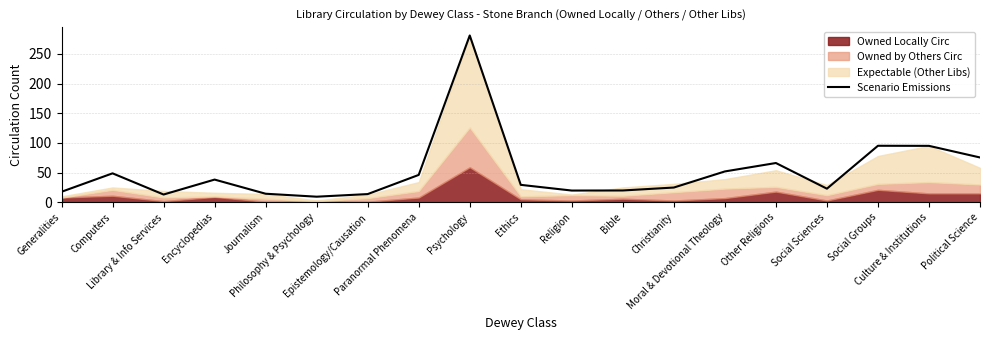

Rank the categories by value from lowest to highest.

Philosophy & Psychology, Library & Info Services, Epistemology/Causation, Journalism, Generalities, Religion, Bible, Social Sciences, Christianity, Ethics, Encyclopedias, Paranormal Phenomena, Computers, Moral & Devotional Theology, Other Religions, Political Science, Culture & Institutions, Social Groups, Psychology